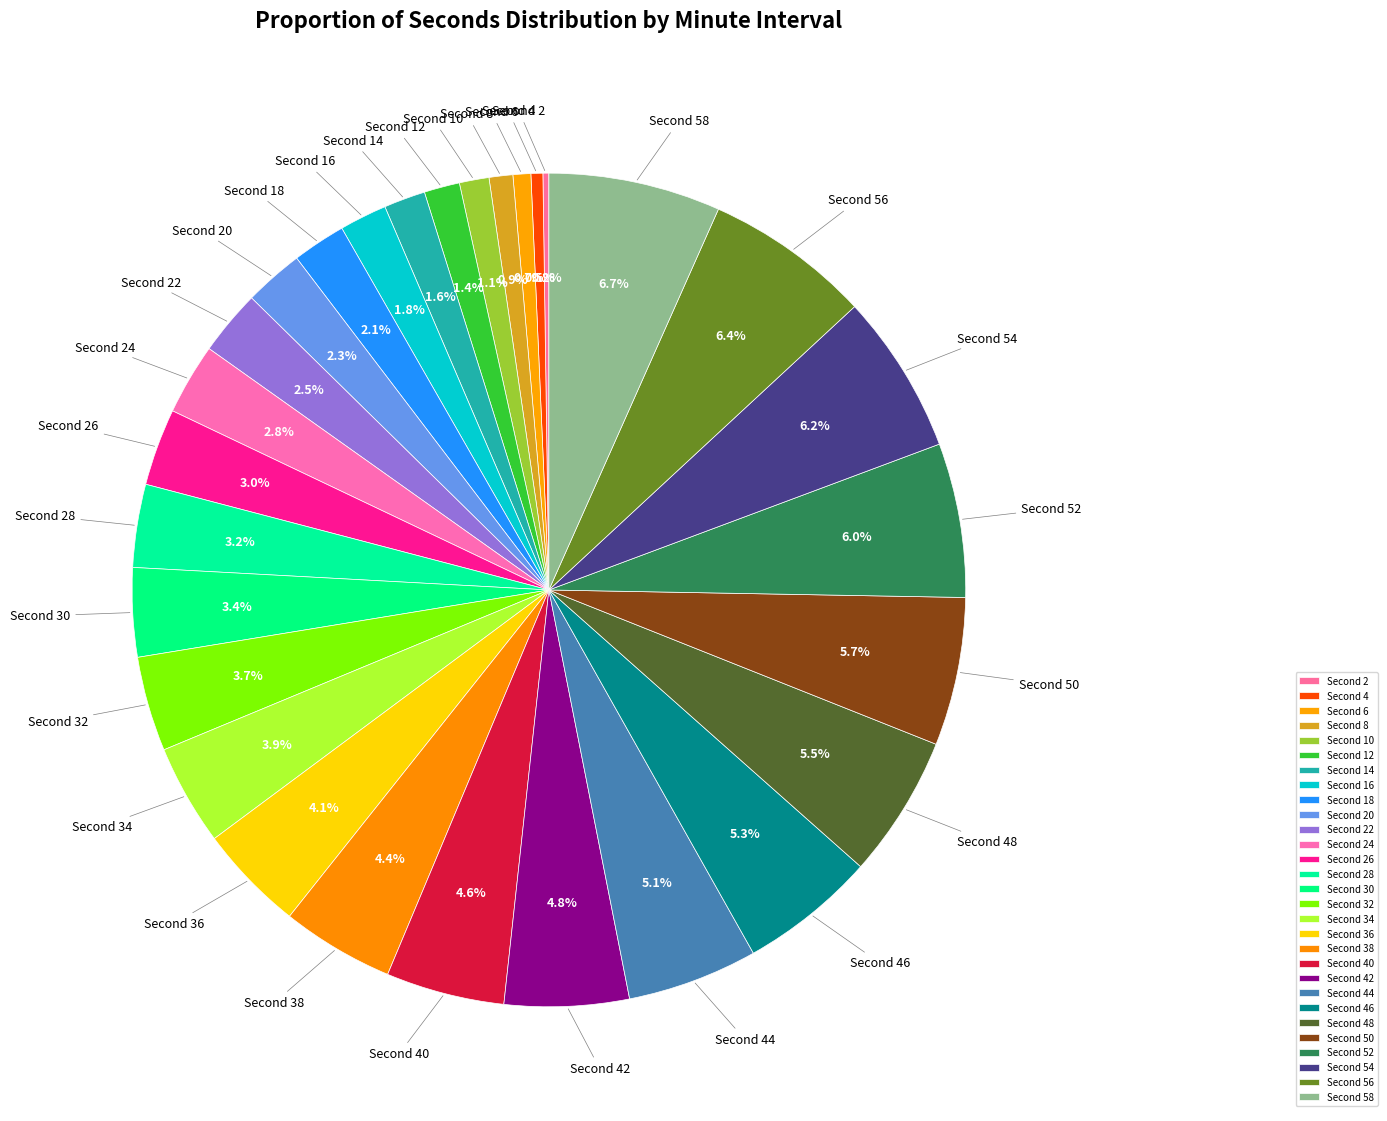

Is there any slice that represents more than half of the pie?

No